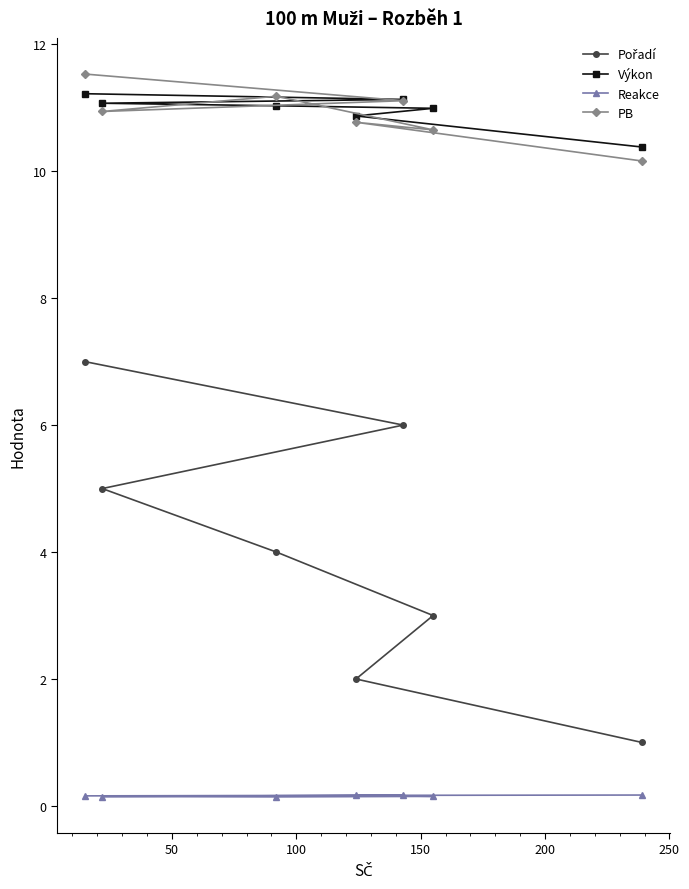

What is the maximum value shown in the chart?

11.5